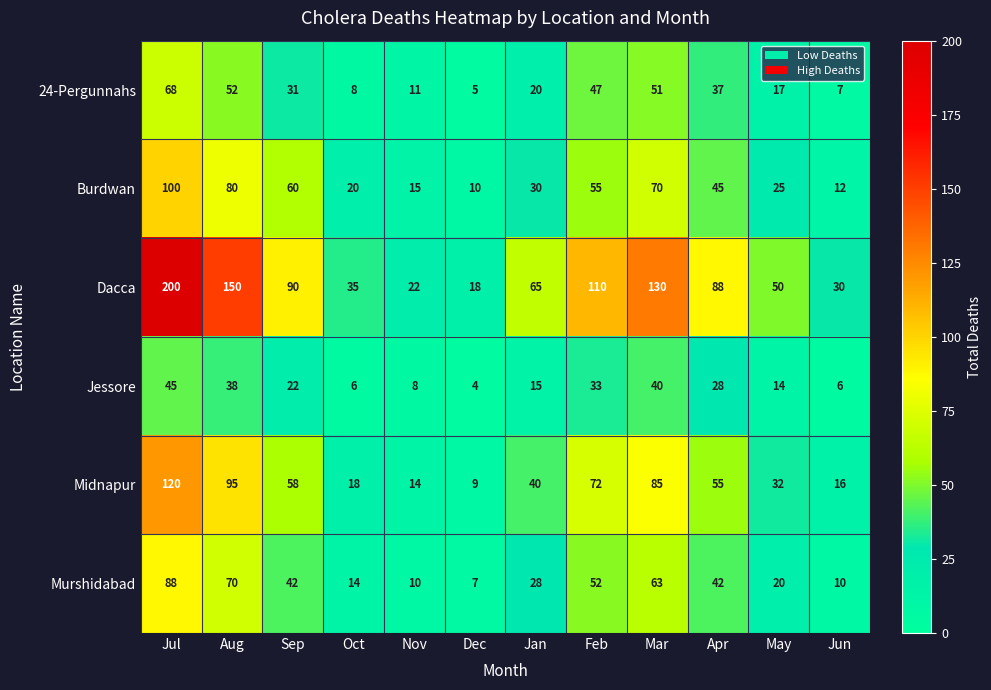

At how many categories does at least one series exceed 95?

4